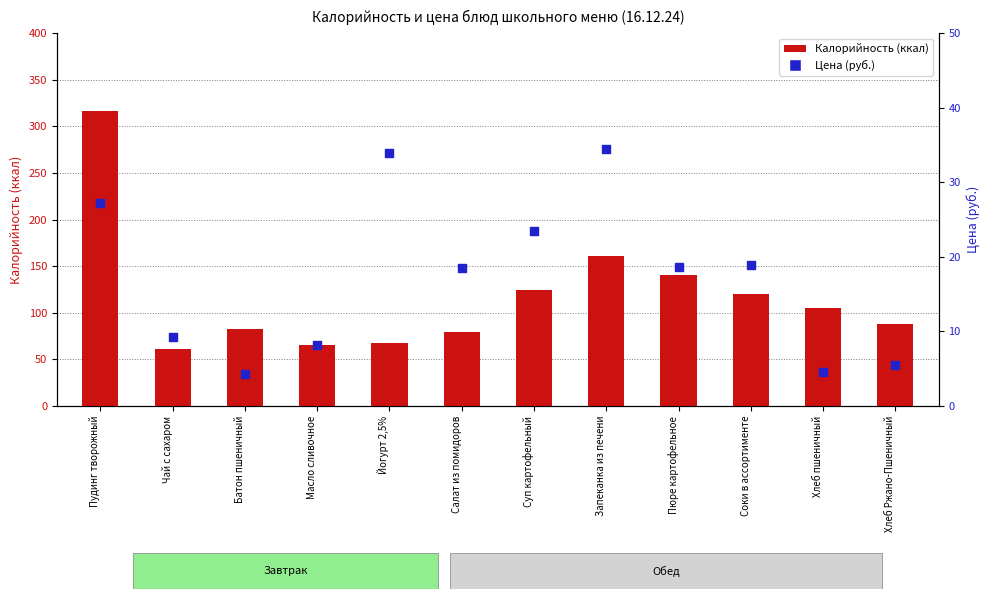

What is the total value across all series at Пюре картофельное?

158.9